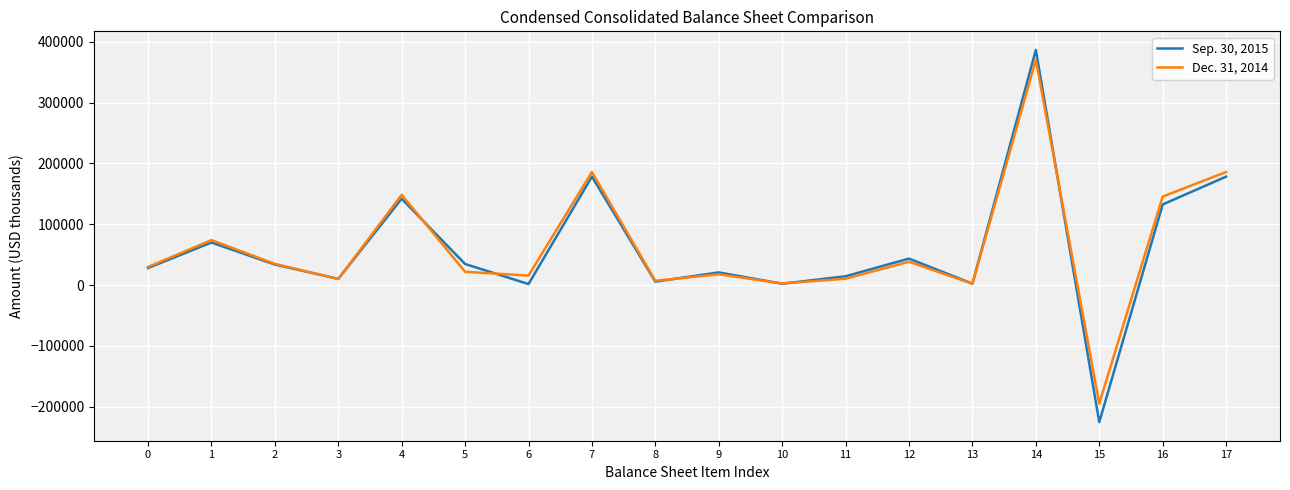

The value of Sep. 30, 2015 at 4 is 142005. True or false?

True